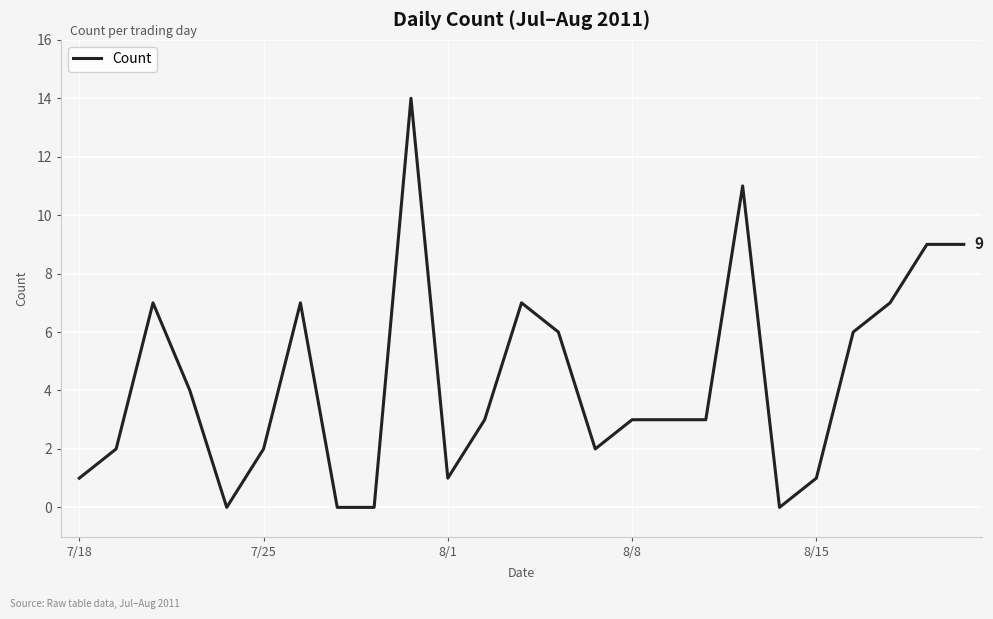

What is the greatest value displayed?

14